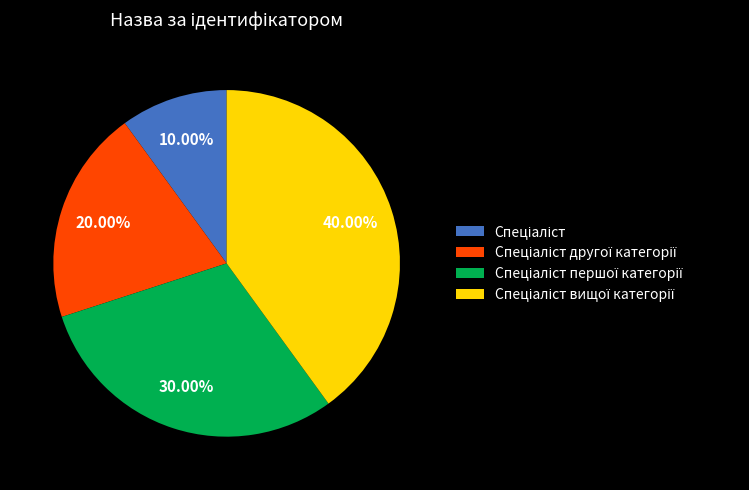

Does any single category account for the majority?

No